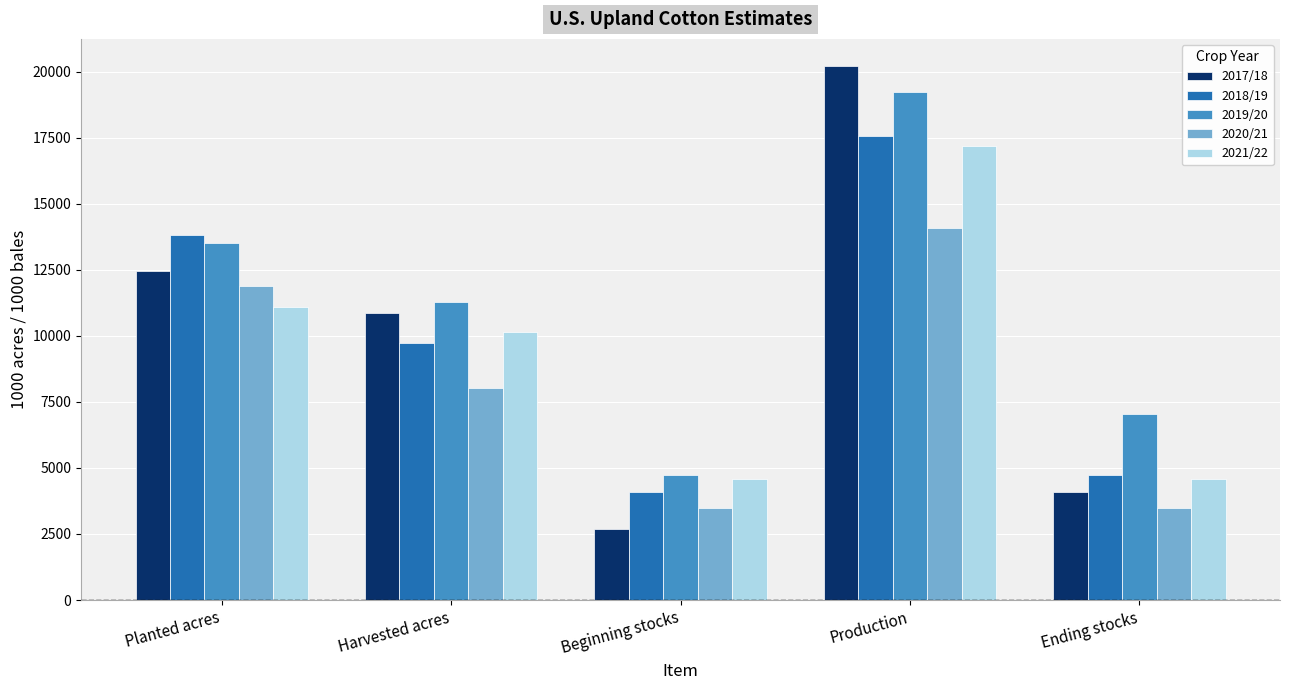

What is the label of the 1st bar from the left?

Planted acres